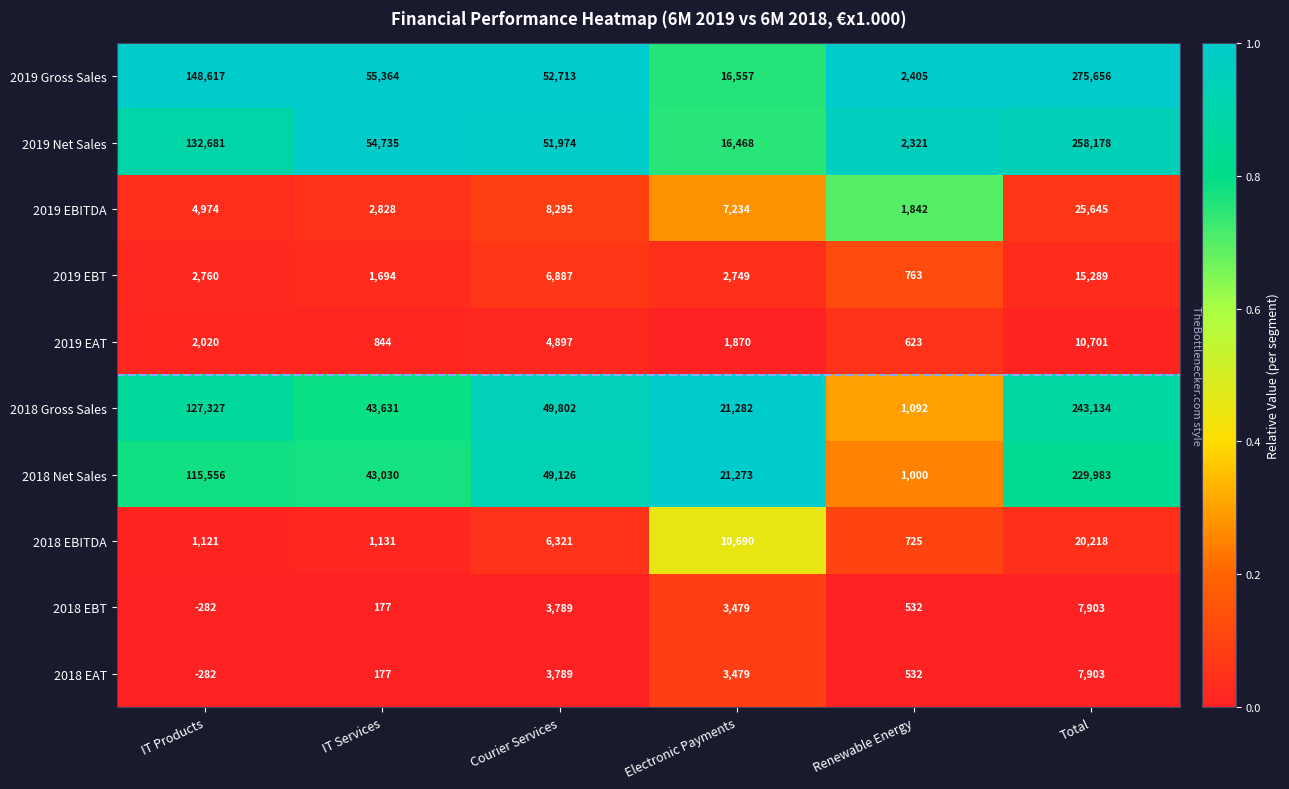

At which label is 2018 Gross Sales closest to 122113?

IT Products